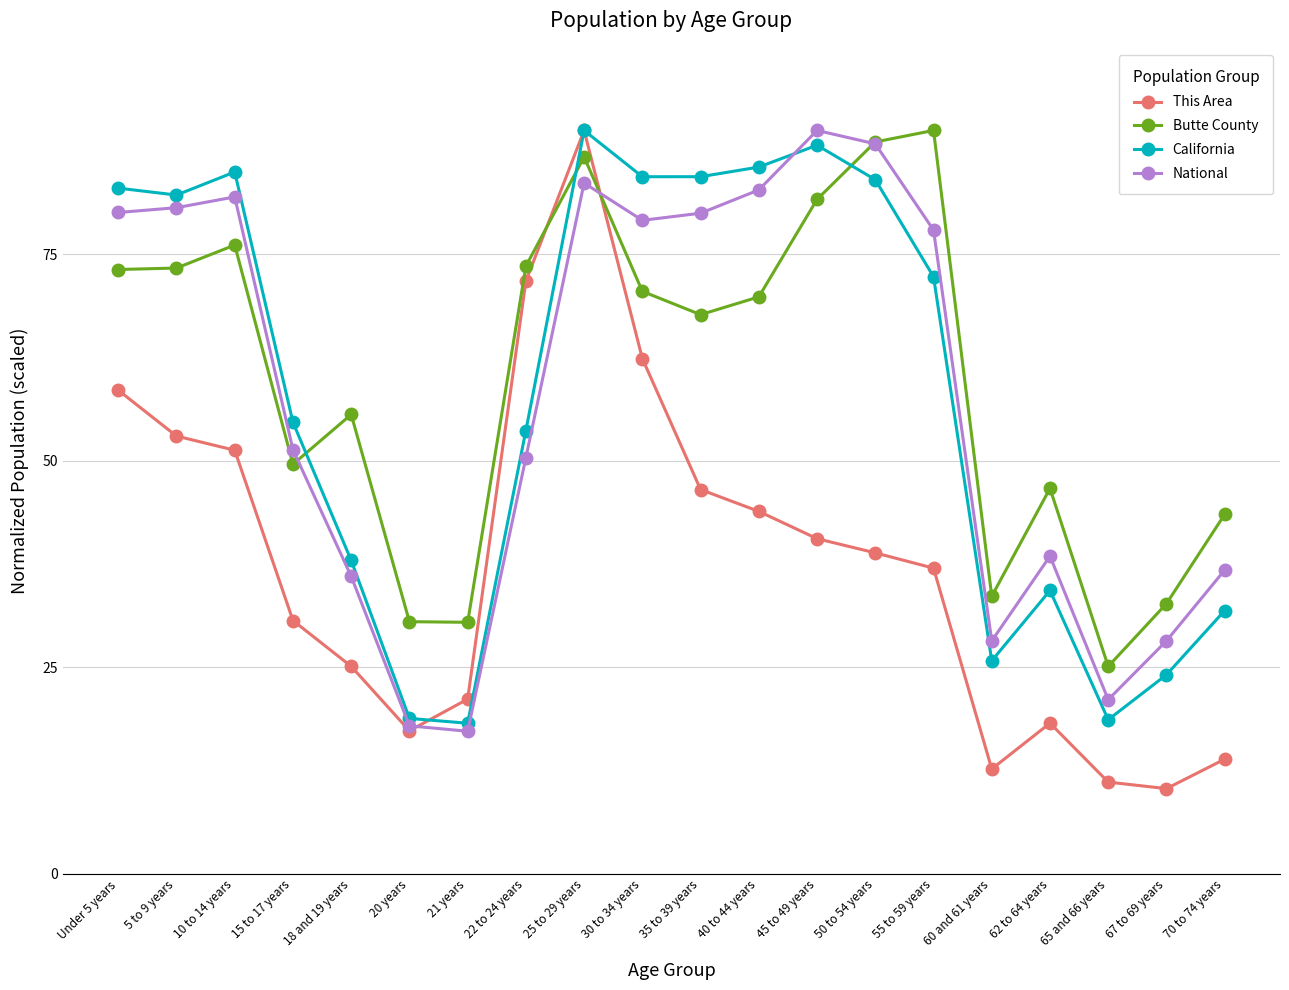

What is the difference between the This Area values at 25 to 29 years and 22 to 24 years?

18.2